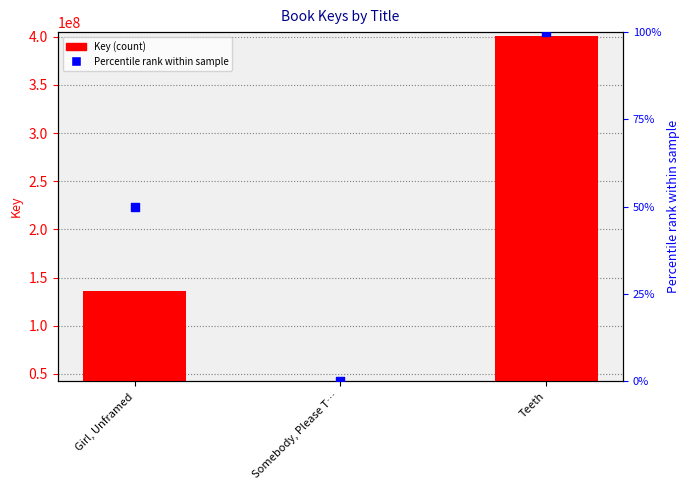

Which series reaches the maximum Y coordinate?

Key (count)